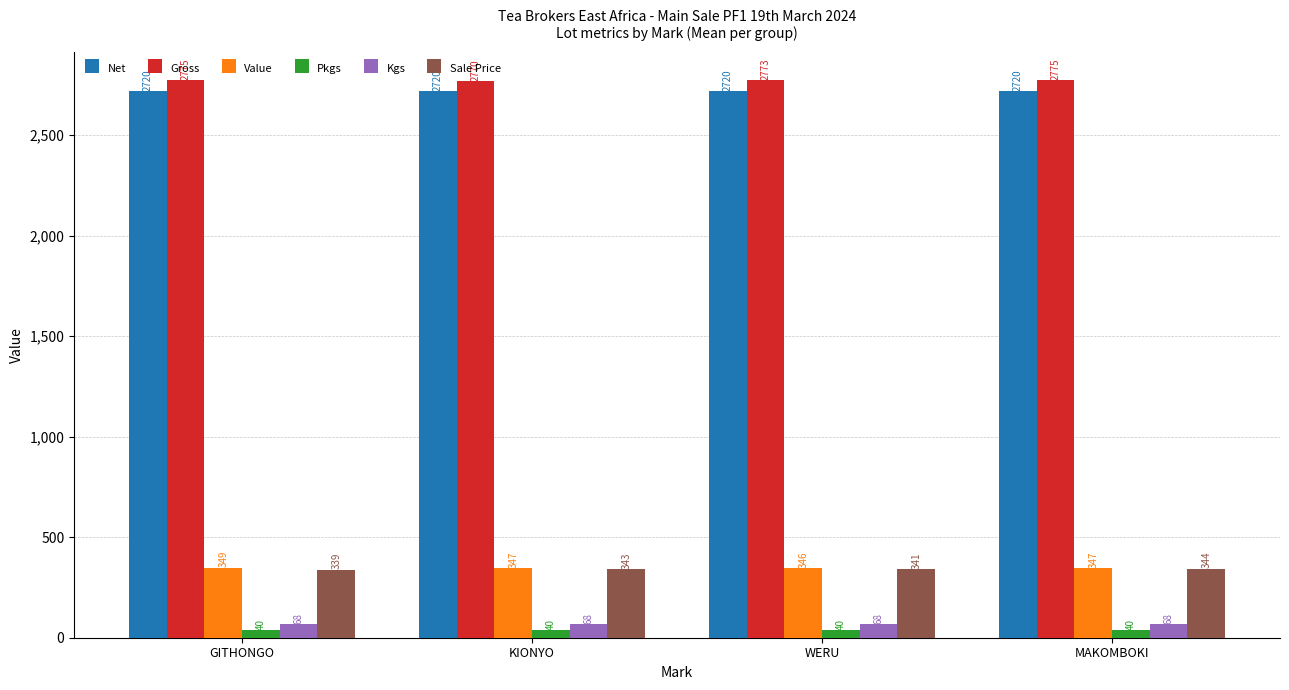

How many data points in Gross are less than 2775?

2